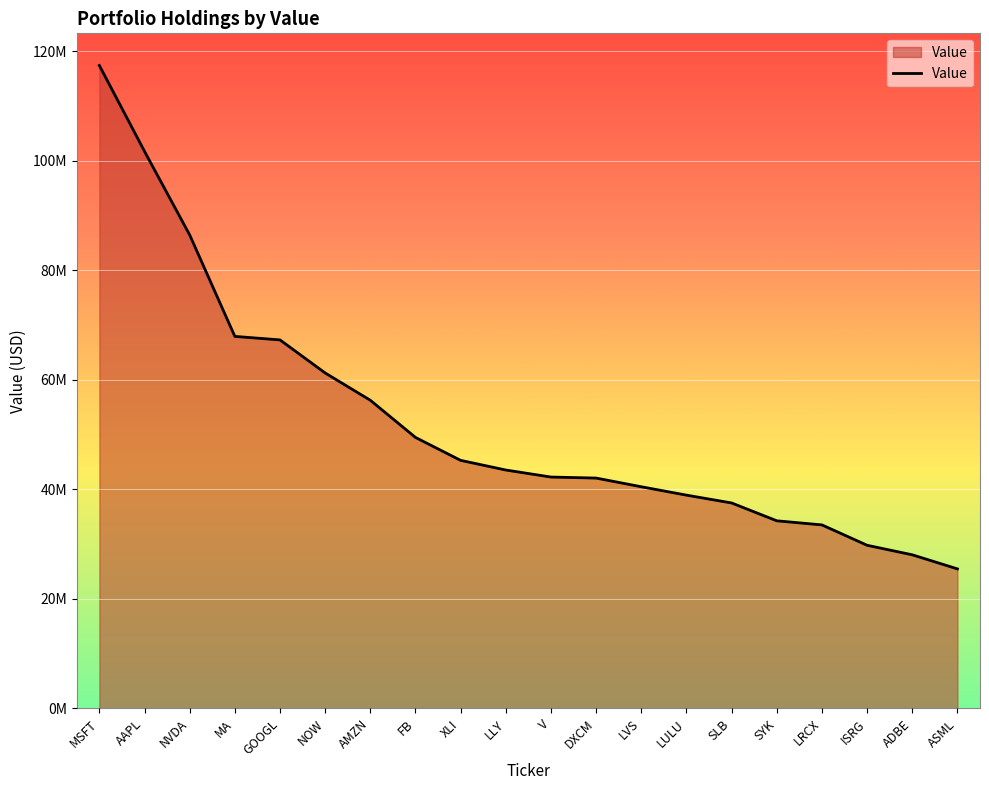

True or false: the data shows 49084378 at ADBE.

False